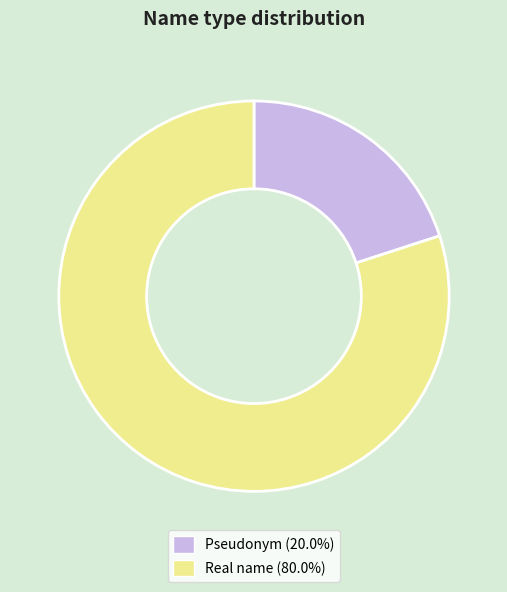

Do Real name (80.0%) and Pseudonym (20.0%) together represent more than half of the pie?

Yes